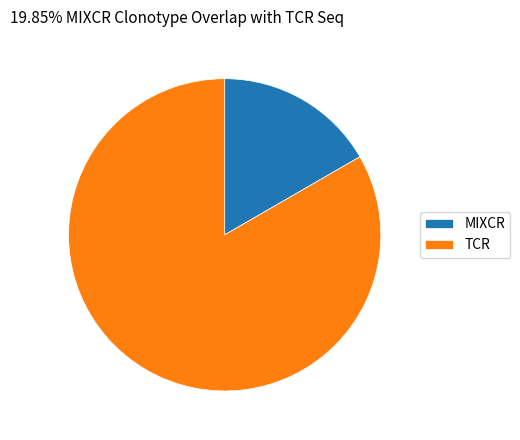

True or false: TCR accounts for 83% of the total.

True